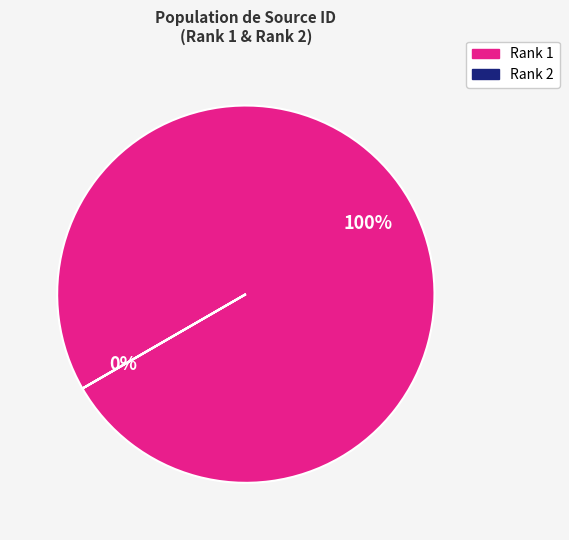

How many slices are in this pie chart?

2